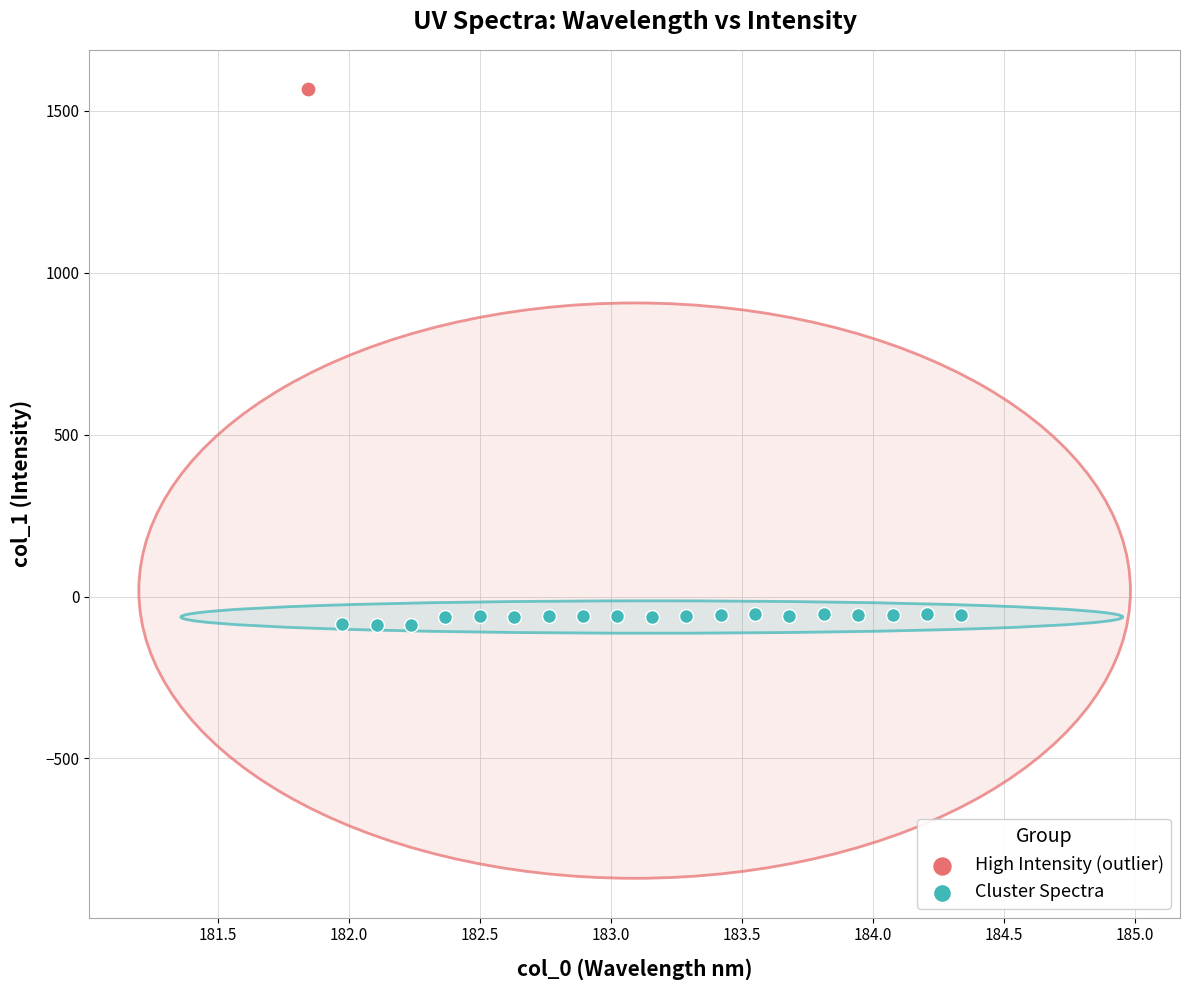

What are all the series names shown in the legend?

High Intensity (outlier), Cluster Spectra